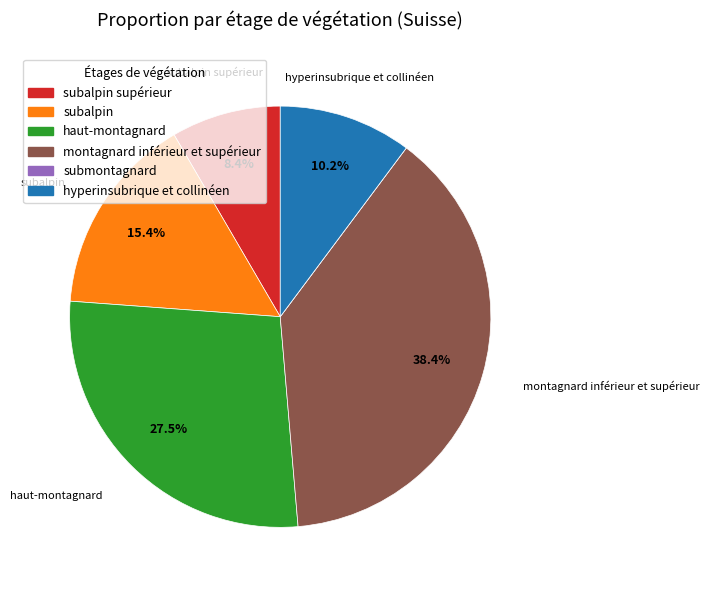

Does subalpin supérieur represent more than half of the total?

No